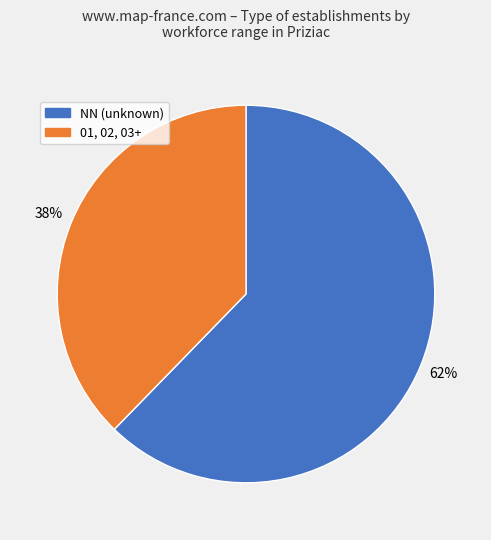

To the nearest percent, what is the average slice percentage?

50%